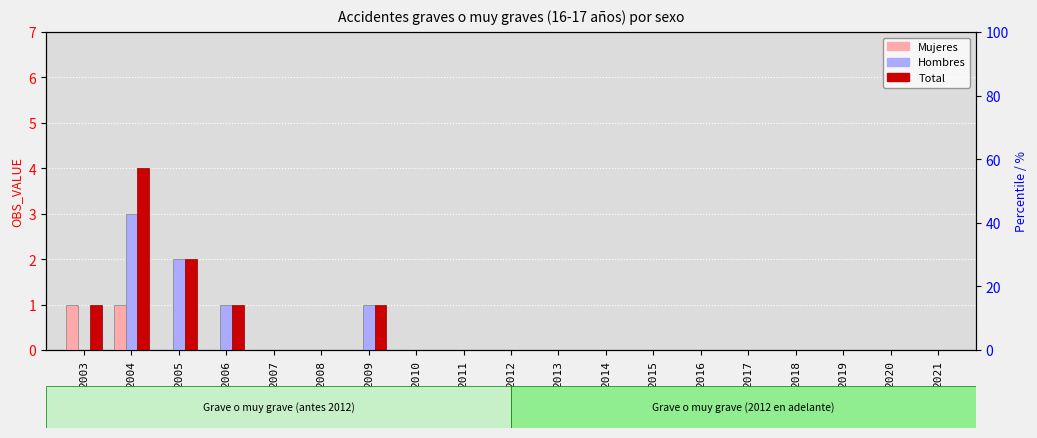

Reading left to right, list all the values displayed in this chart.

Mujeres: 1	1	0	0	0	0	0	0	0	0	0	0	0	0	0	0	0	0	0
Hombres: 0	3	2	1	0	0	1	0	0	0	0	0	0	0	0	0	0	0	0
Total: 1	4	2	1	0	0	1	0	0	0	0	0	0	0	0	0	0	0	0